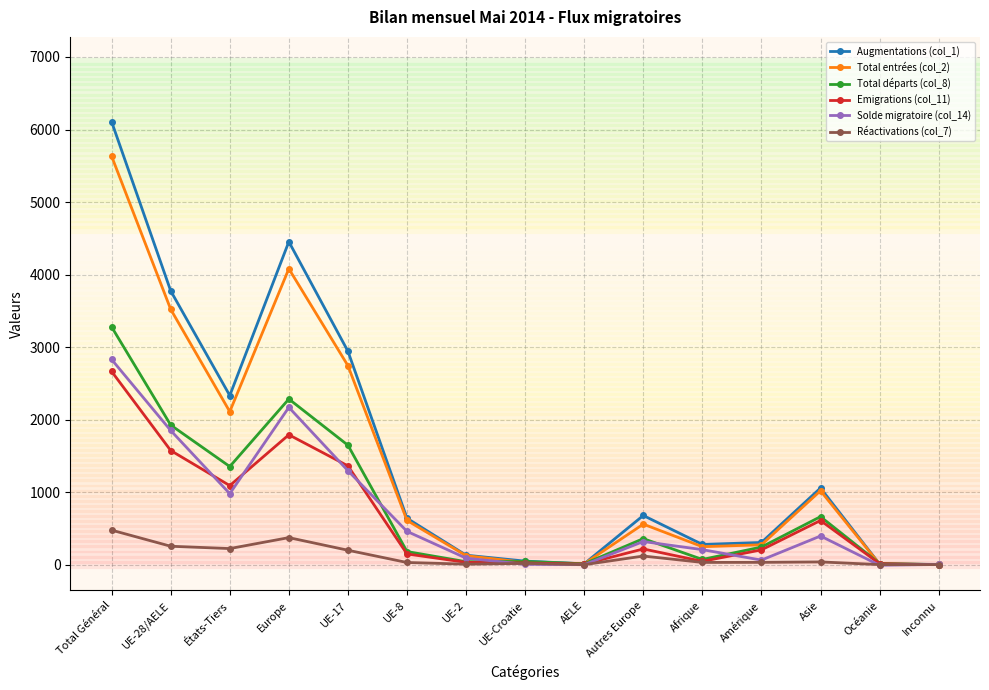

Count the number of categories in the chart.

15